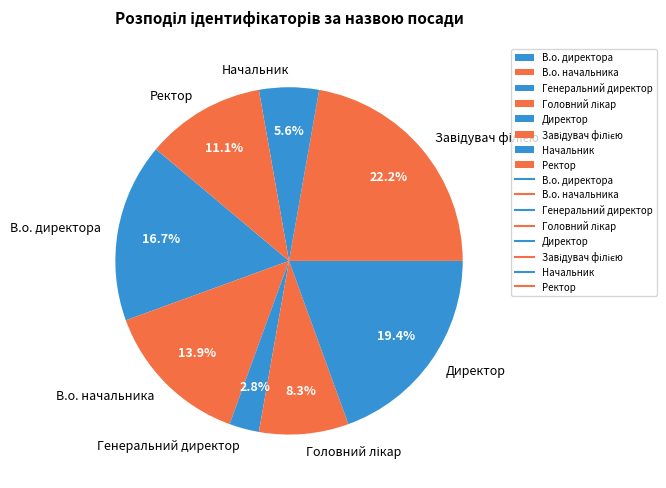

Does any single category account for the majority?

No